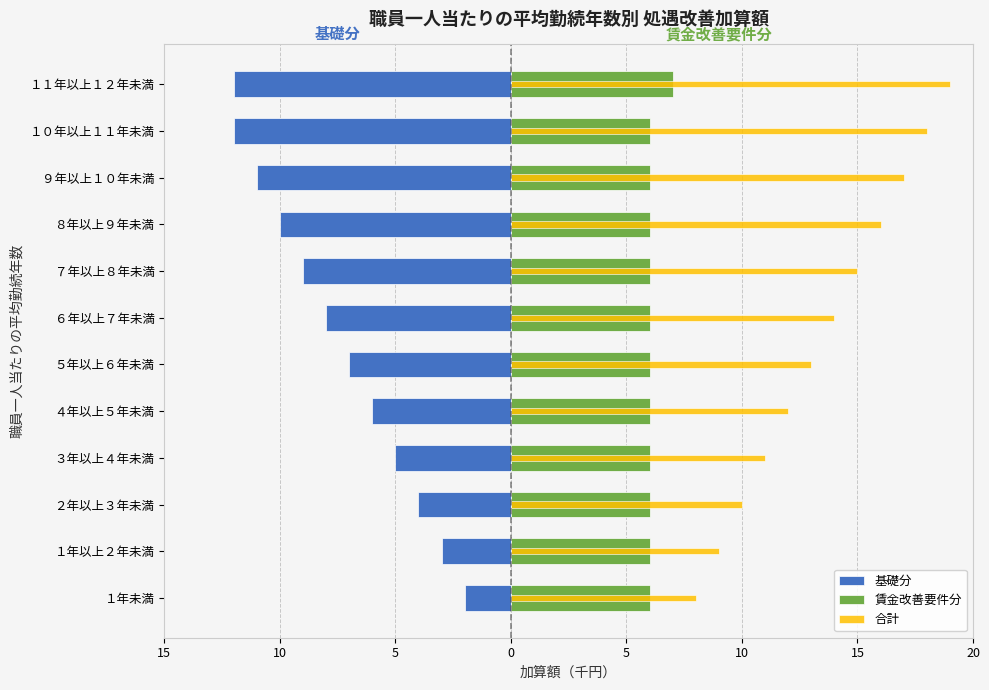

How many 基礎分 values are between -10 and -4?

7